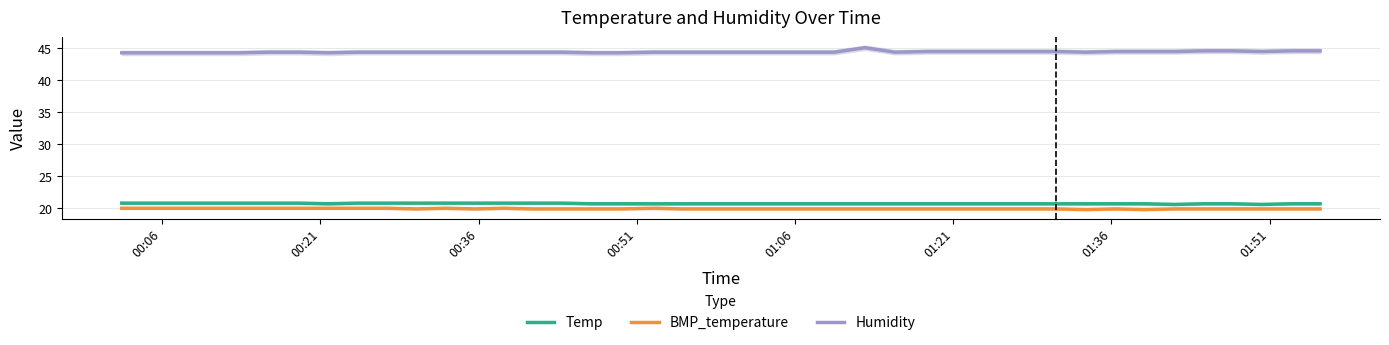

What is the highest value of the Temp series?

20.8